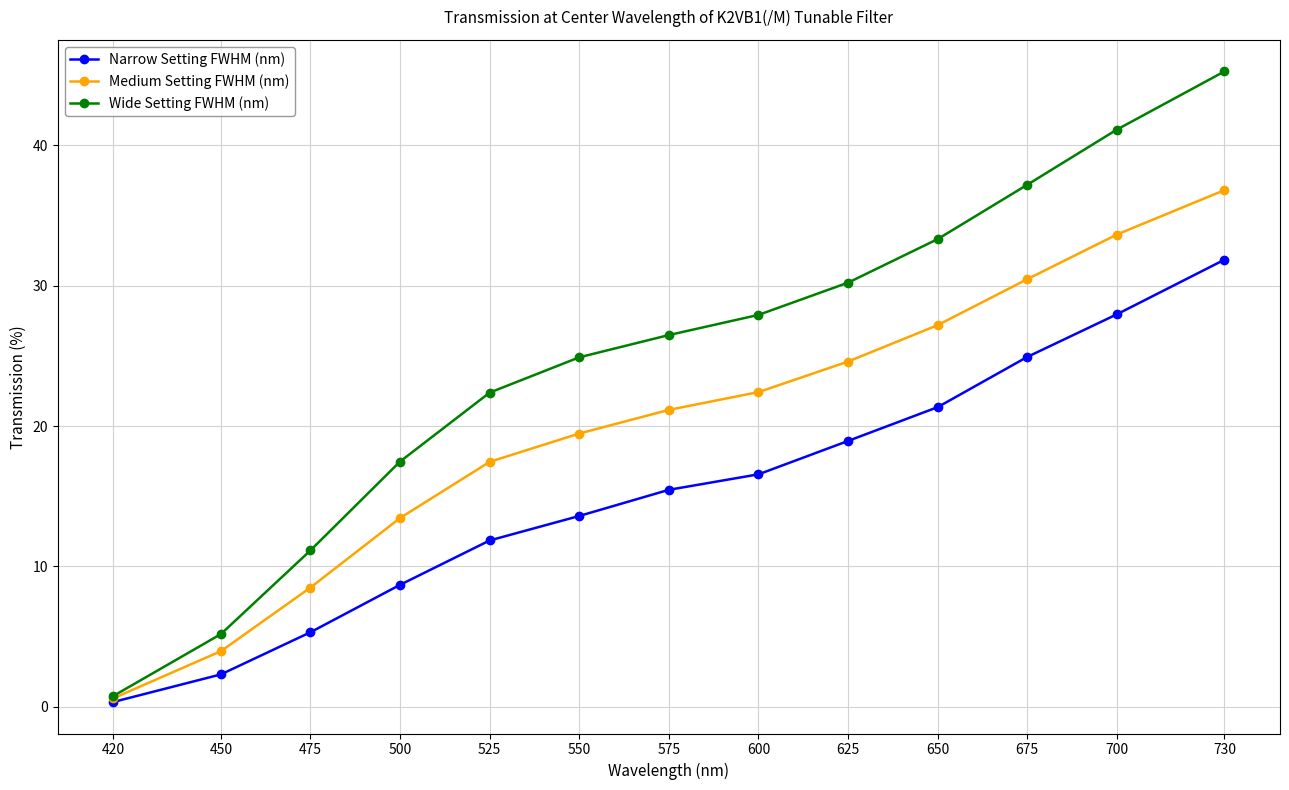

Reading left to right, list all the values displayed in this chart.

Narrow Setting FWHM (nm): 420=0.3	450=2.3	475=5.3	500=8.7	525=11.8	550=13.6	575=15.5	600=16.6	625=18.9	650=21.3	675=24.9	700=28.0	730=31.9
Medium Setting FWHM (nm): 420=0.6	450=4.0	475=8.5	500=13.4	525=17.4	550=19.5	575=21.2	600=22.4	625=24.6	650=27.2	675=30.5	700=33.7	730=36.8
Wide Setting FWHM (nm): 420=0.8	450=5.2	475=11.1	500=17.5	525=22.4	550=24.9	575=26.5	600=27.9	625=30.2	650=33.3	675=37.2	700=41.1	730=45.3